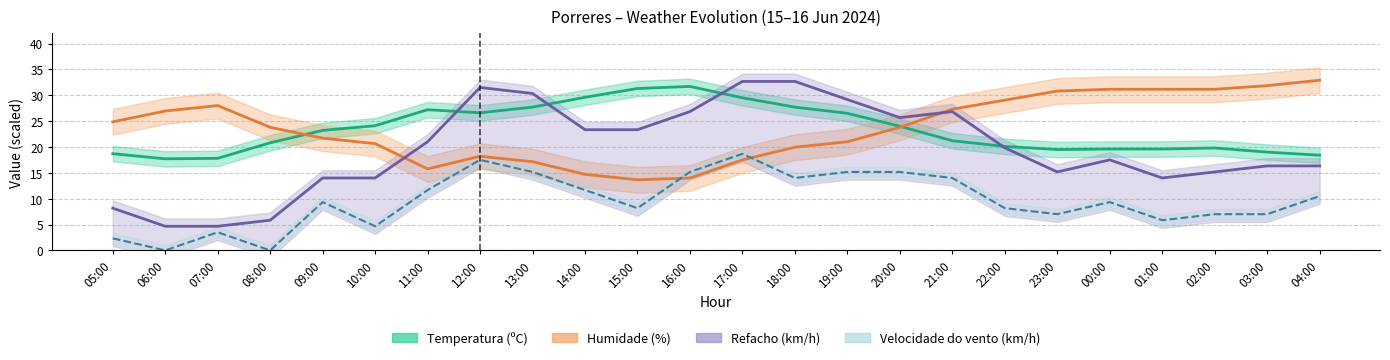

What is the highest value of the Humidade (%) series?

32.9